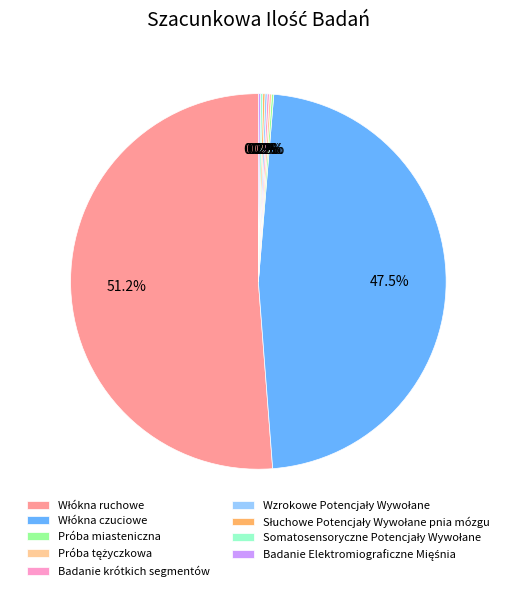

Is there a majority slice in this chart?

Yes